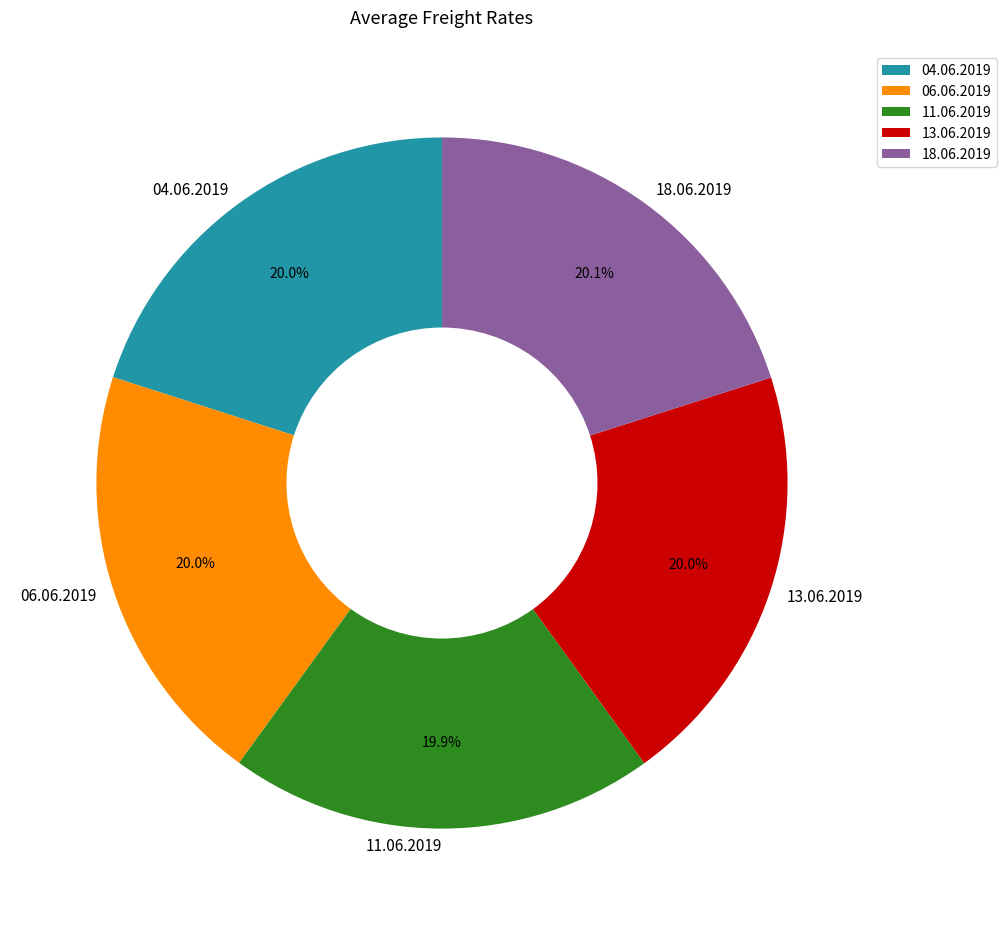

Approximately how many times larger is the value at 04.06.2019 compared to 06.06.2019?

1.0